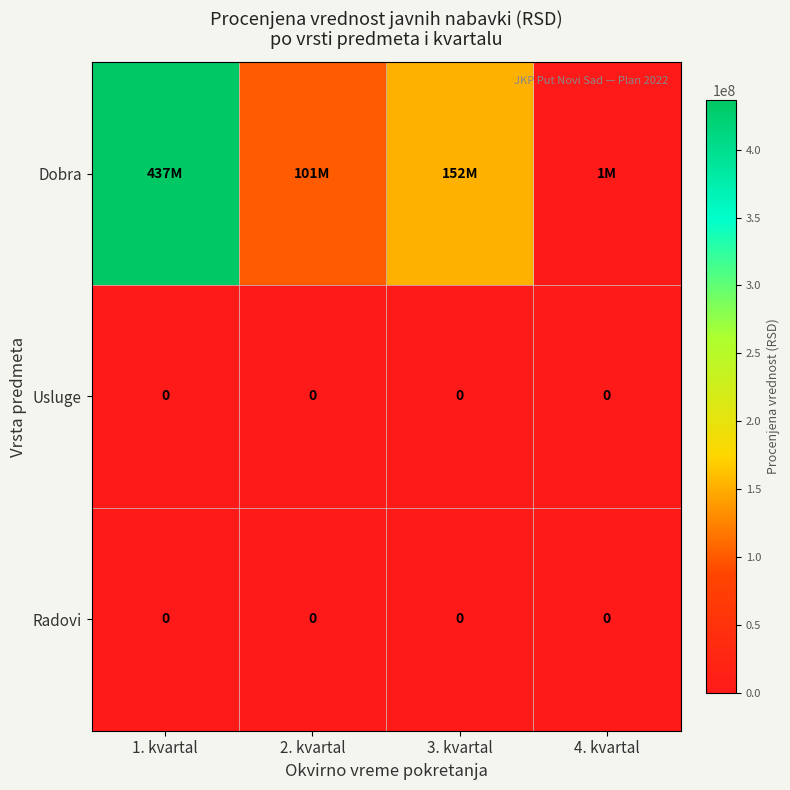

The value of Usluge at 1. kvartal is 0. True or false?

True